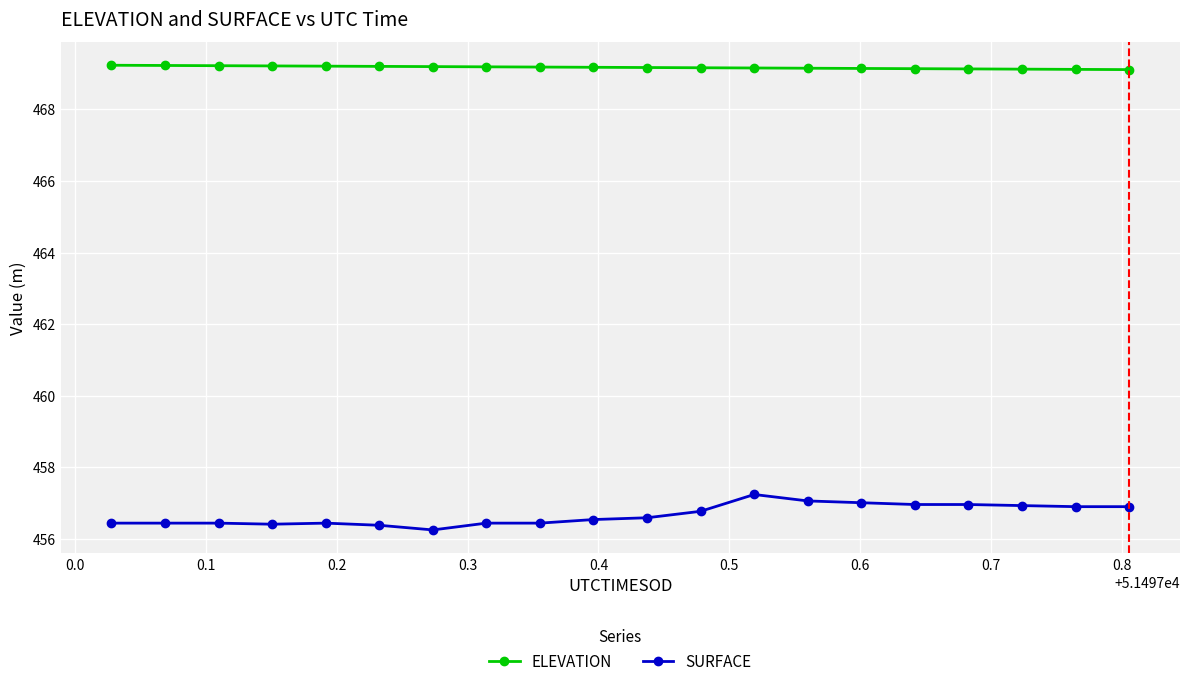

What is the value of the ELEVATION point at the 9th from the left?

469.2